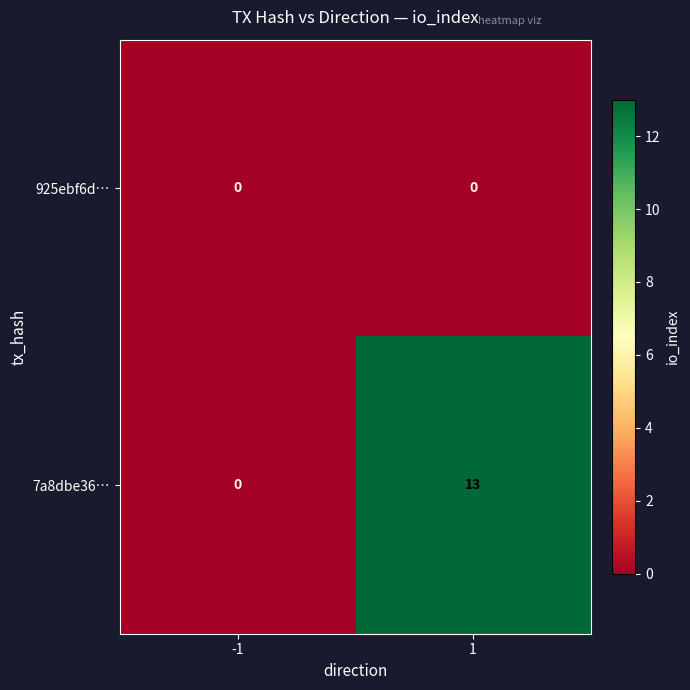

Reading left to right, what are all the values shown in this chart?

925ebf6d…: 0	0
7a8dbe36…: 0	13